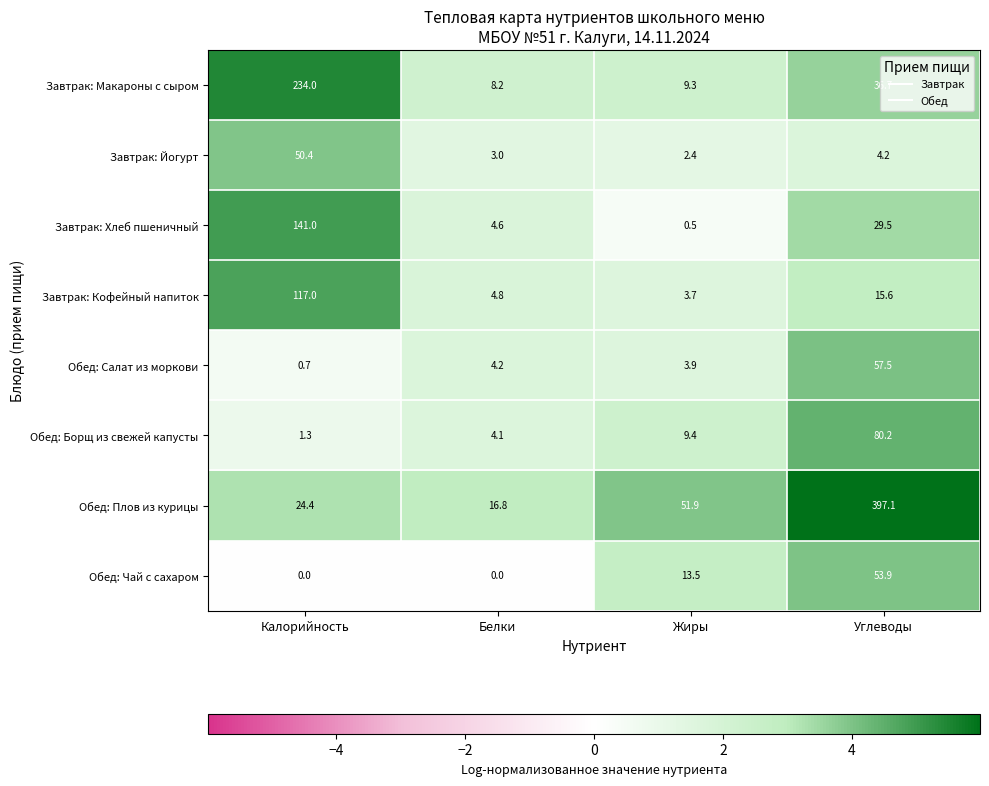

At which category is the sum across all series the highest?

Углеводы